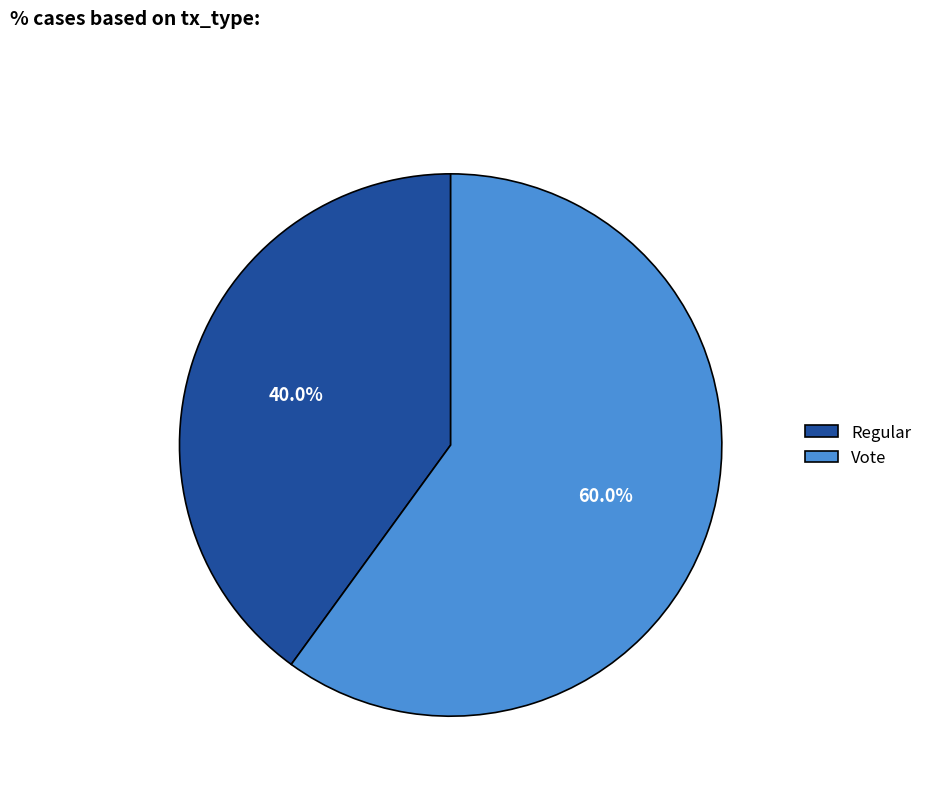

How many segments does this pie chart have?

2